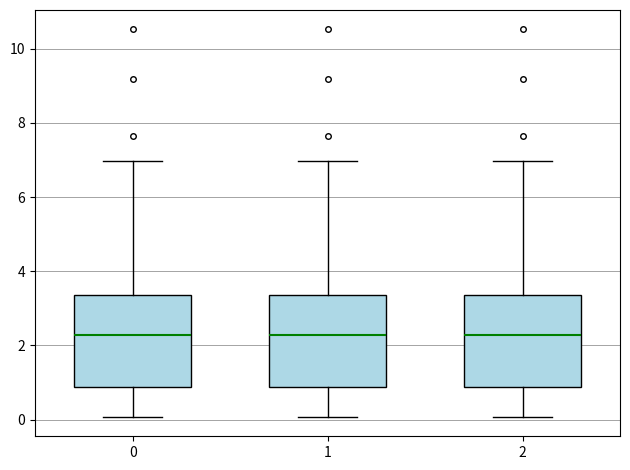

Reading left to right, read every box against the y-axis: the position of its median line, the range the box covers, and the ends of its whiskers. The values are not printed on the chart, so give them approximately, as read against the axis.

0: median 2.2, box 0.8 to 3.4, whiskers 0.0 to 7.0
1: median 2.2, box 0.8 to 3.4, whiskers 0.0 to 7.0
2: median 2.2, box 0.8 to 3.4, whiskers 0.0 to 7.0